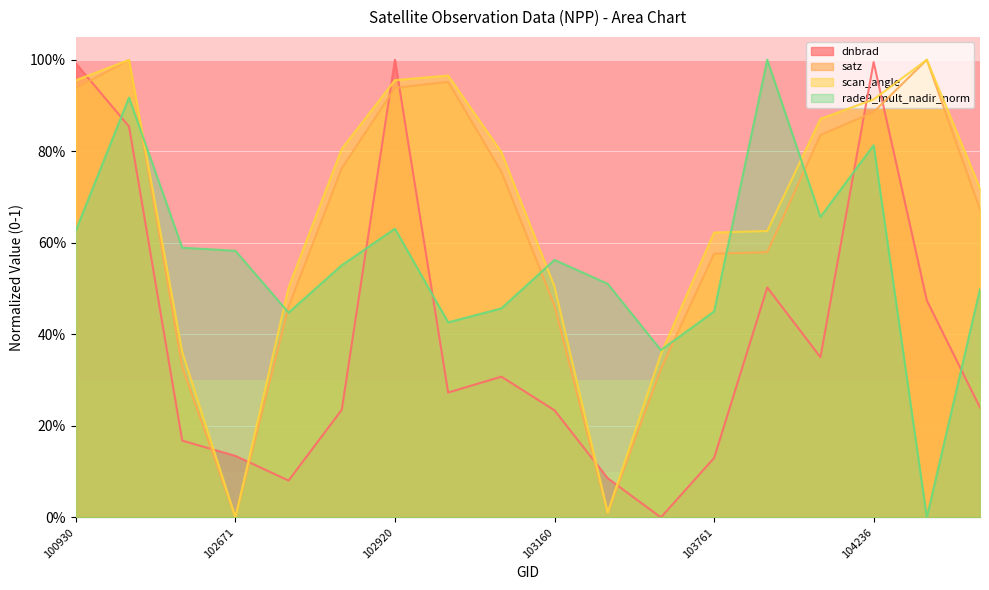

Reading left to right, transcribe all the data shown in this chart.

dnbrad: 1.0	0.9	0.2	0.1	0.1	0.2	1.0	0.3	0.3	0.2	0.1	0.0	0.1	0.5	0.4	1.0	0.5	0.2
satz: 0.9	1.0	0.3	0.0	0.5	0.8	0.9	1.0	0.8	0.5	0.0	0.3	0.6	0.6	0.8	0.9	1.0	0.7
scan_angle: 1.0	1.0	0.4	0.0	0.5	0.8	1.0	1.0	0.8	0.5	0.0	0.4	0.6	0.6	0.9	0.9	1.0	0.7
rade9_mult_nadir_norm: 0.6	0.9	0.6	0.6	0.4	0.6	0.6	0.4	0.5	0.6	0.5	0.4	0.4	1.0	0.7	0.8	0.0	0.5